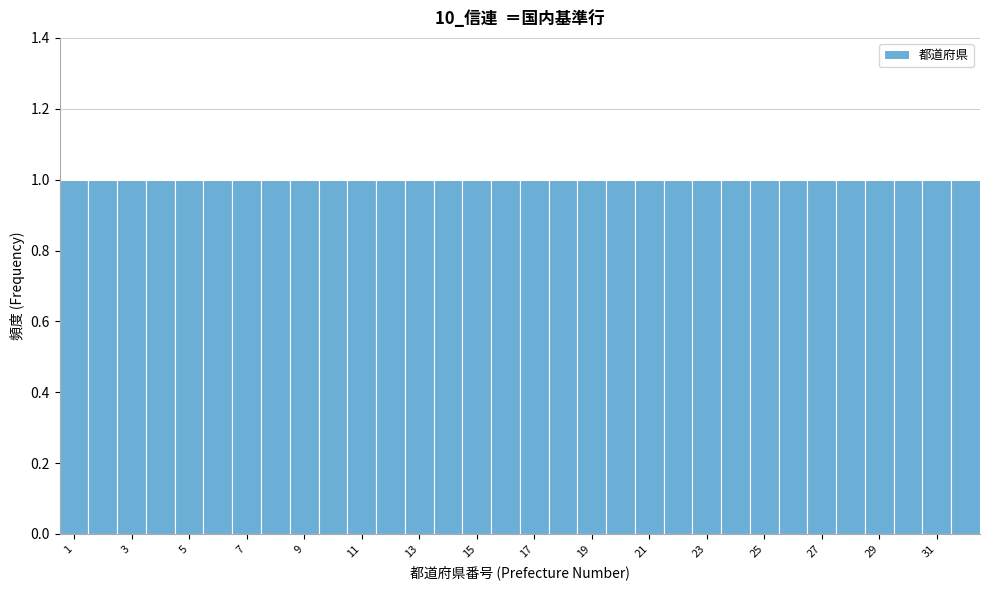

What is the height of the bar covering 16.5 to 17.5 on the x-axis? Neither the bar edges nor the heights are printed on the chart, so give them approximately, as read against the axes.

1